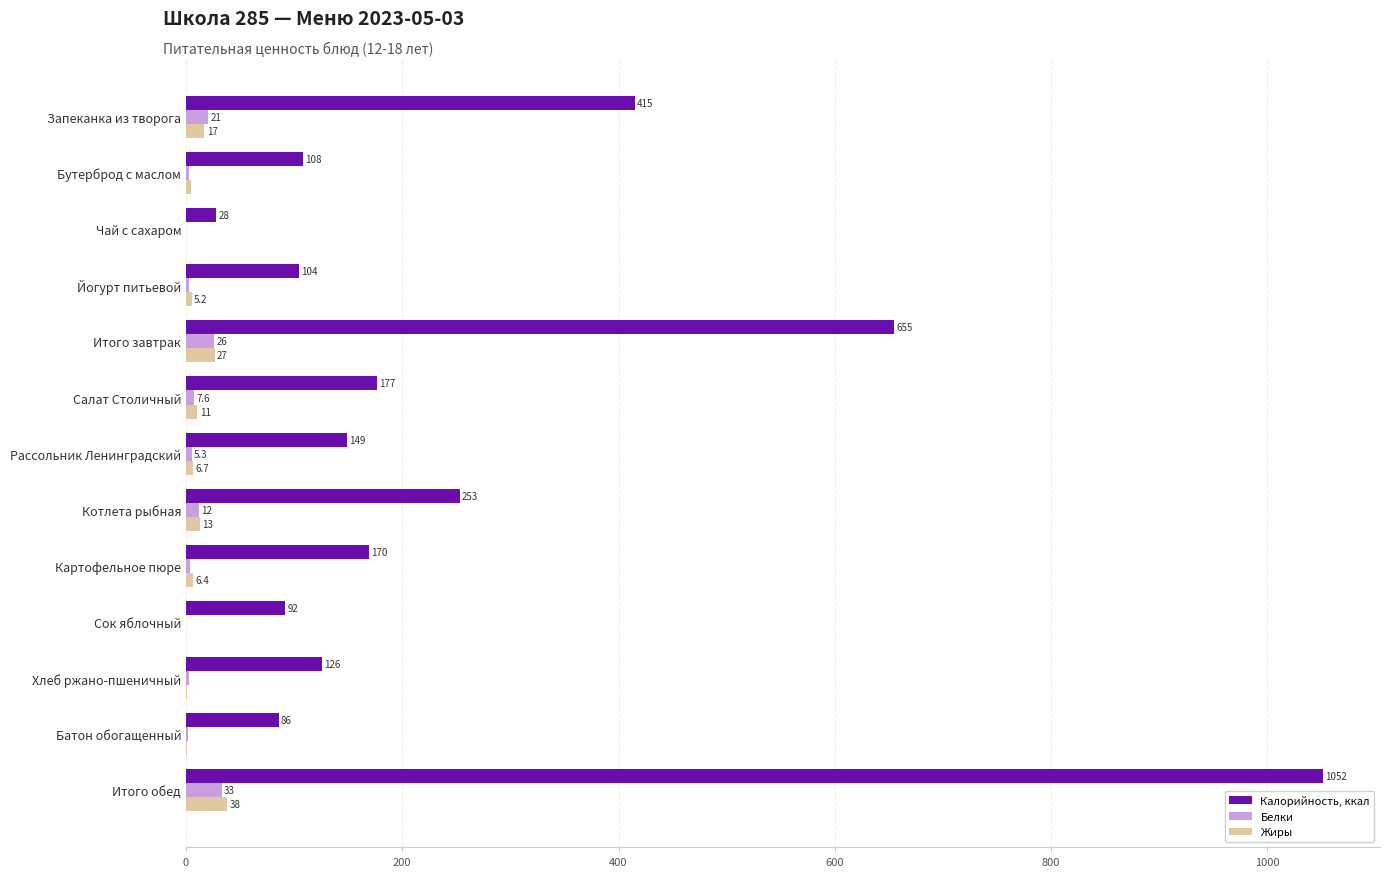

Which series has the largest total across all categories?

Калорийность, ккал